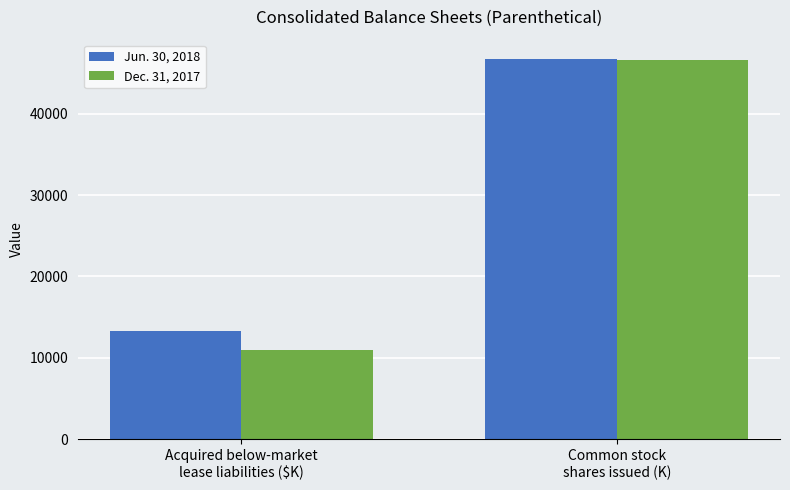

What is the spread (max minus min) of values at Common stock
shares issued (K)?

161